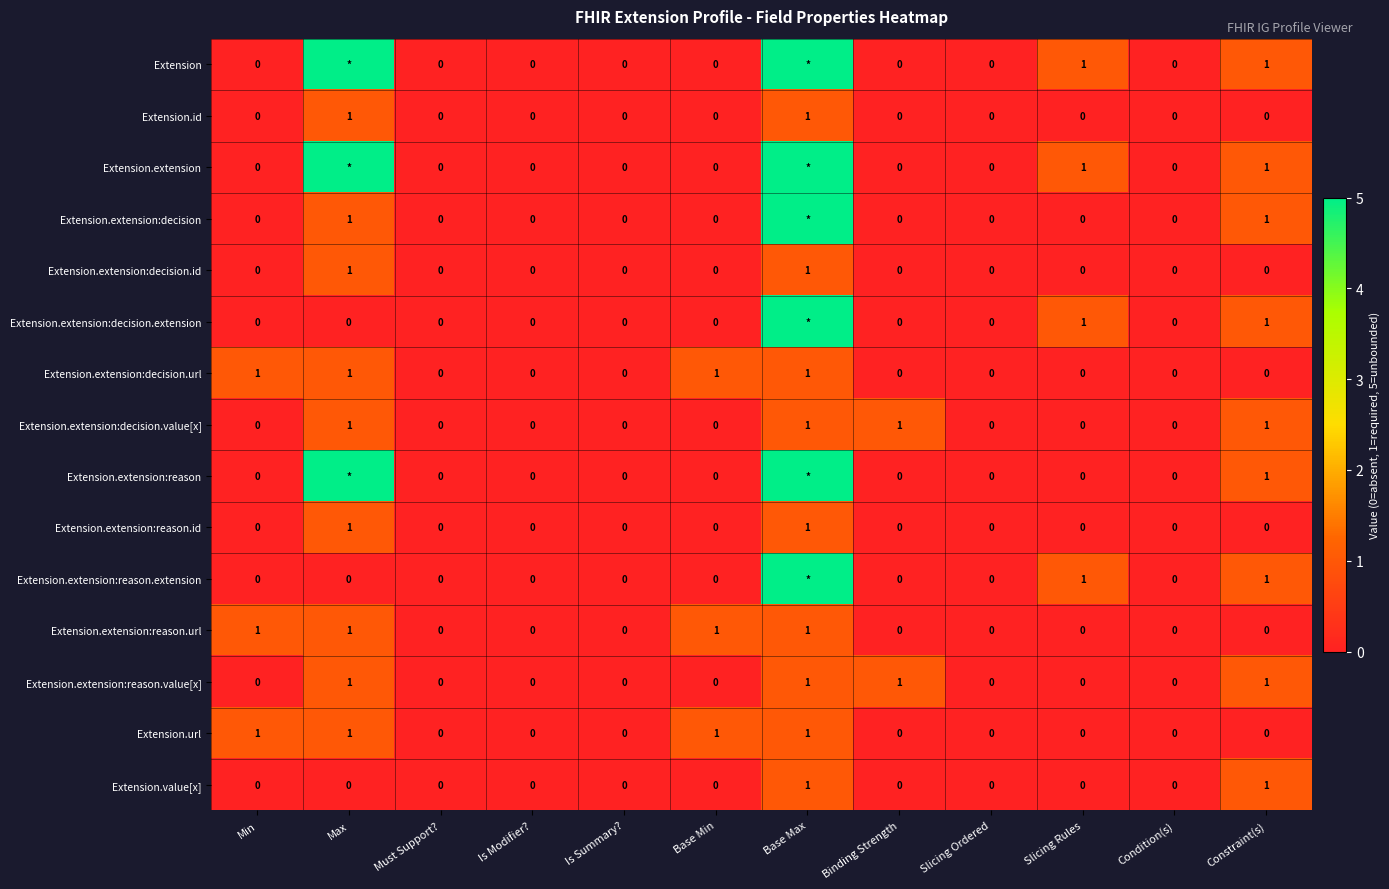

At which category is the sum across all series the highest?

Base Max